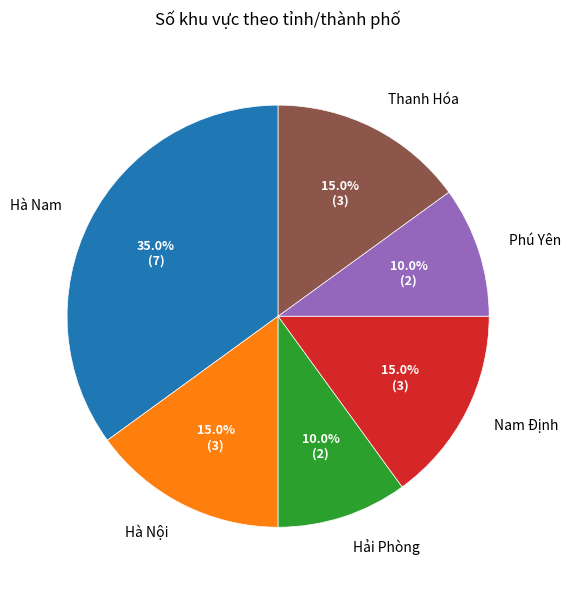

Count the number of slices in the pie.

6